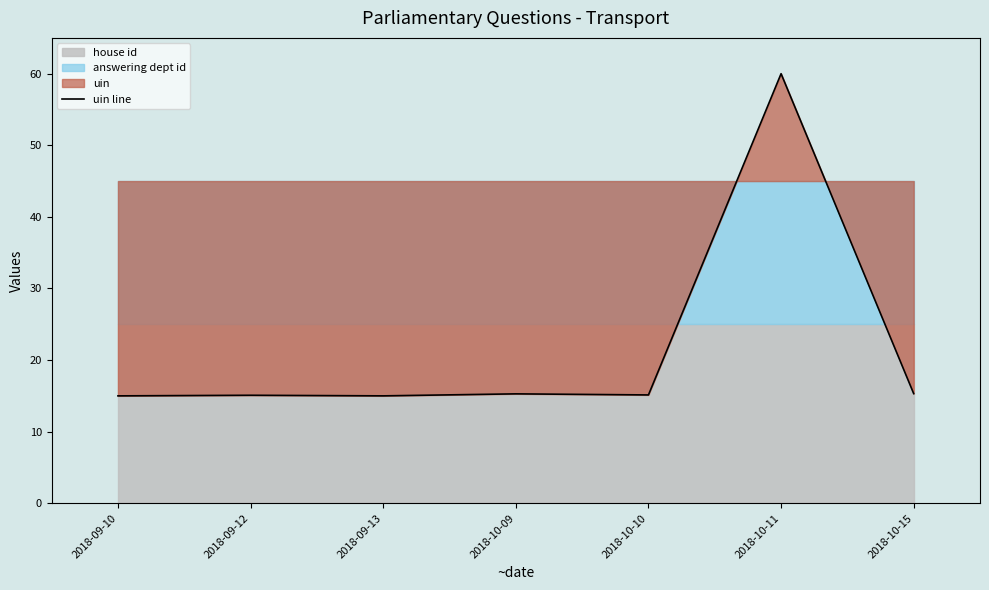

Rank the categories by value from lowest to highest.

2018-09-10, 2018-09-13, 2018-09-12, 2018-10-10, 2018-10-09, 2018-10-15, 2018-10-11